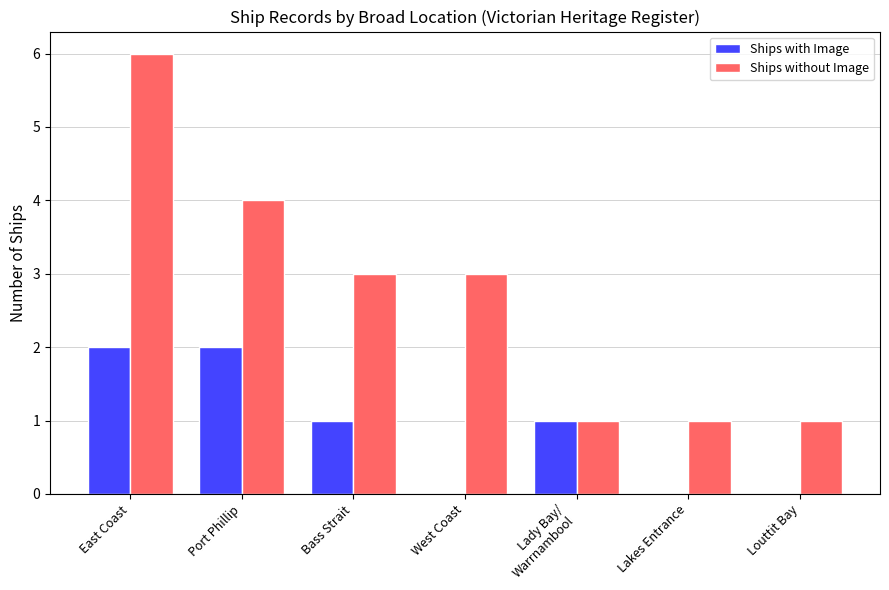

At which category is the sum across all series the highest?

East Coast